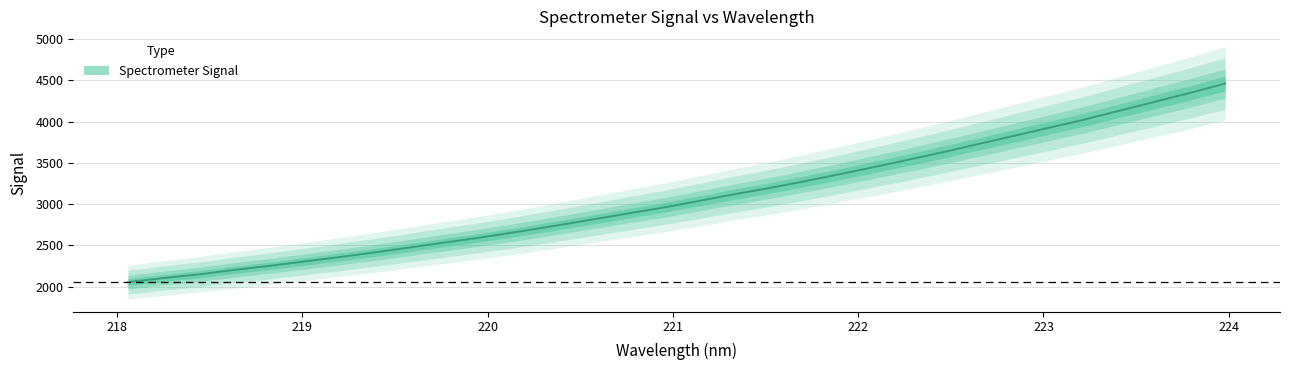

What is the maximum value shown in the chart?

4461.6